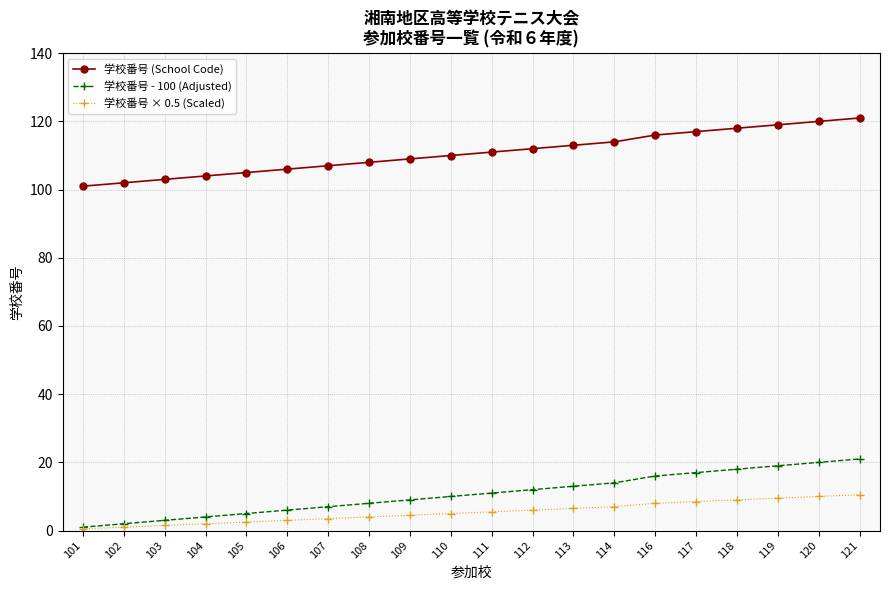

Is this an area chart (filled region under the line)?

No